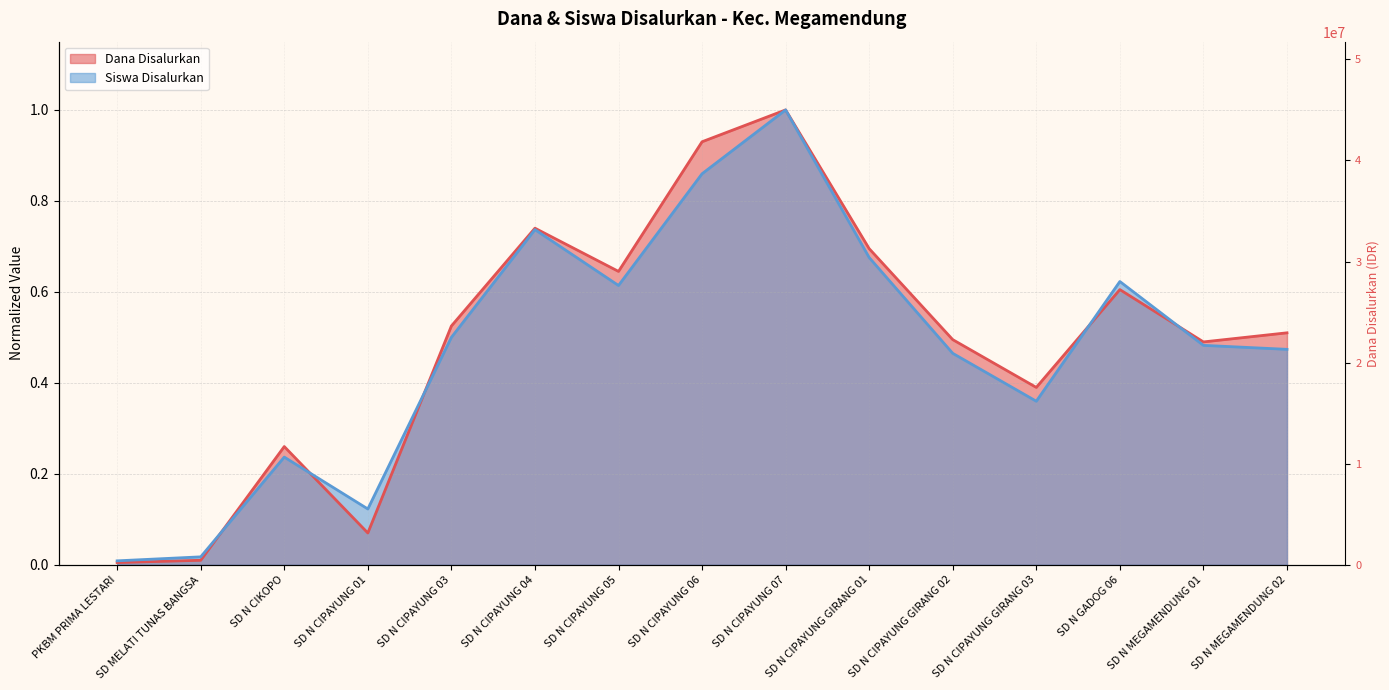

At which category does Dana Disalurkan reach its first local valley?

SD N CIPAYUNG 01